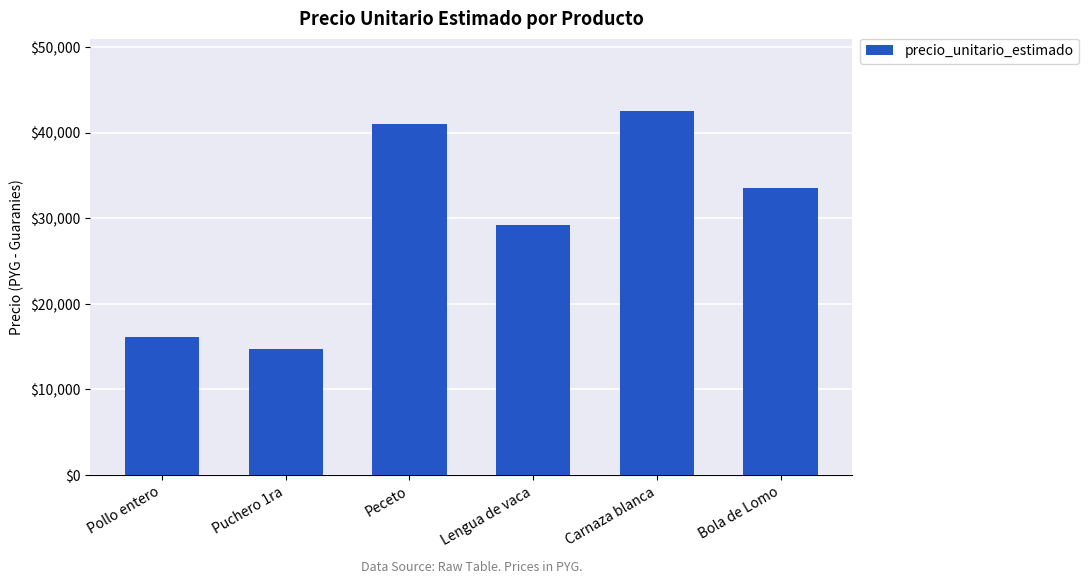

What is the change in value from Peceto to Bola de Lomo?

-7417